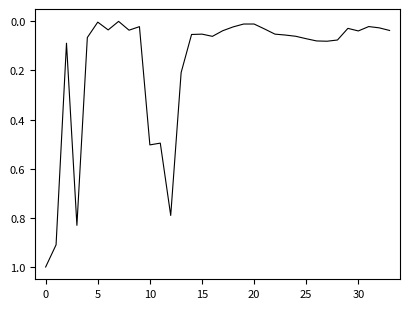

What is the maximum value shown in the chart?

1.0